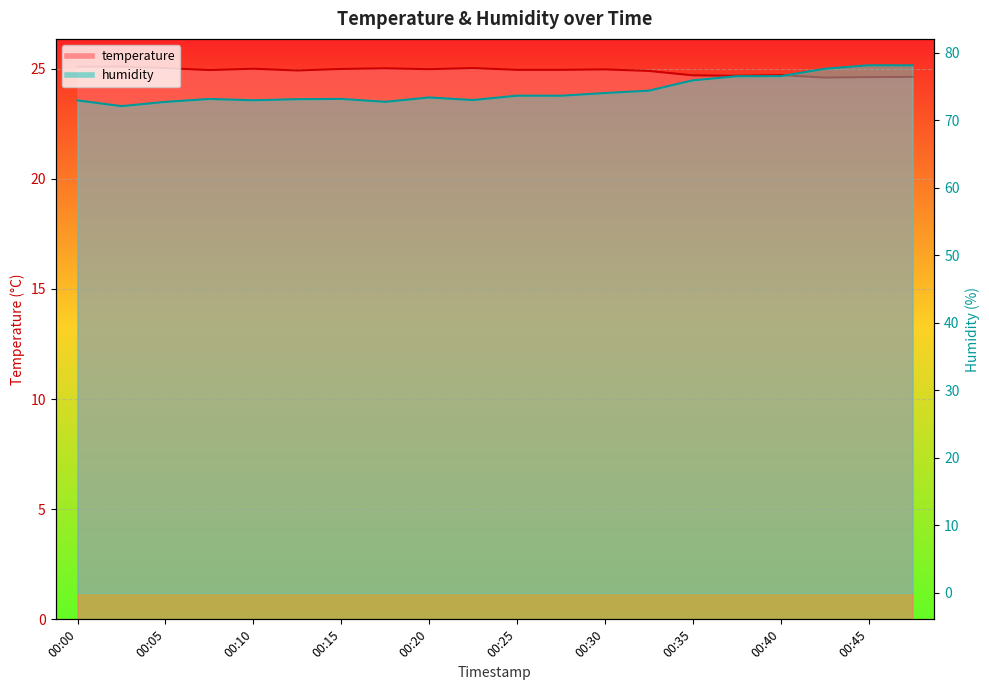

What is the value of the humidity point at the 13th from the left?

74.0